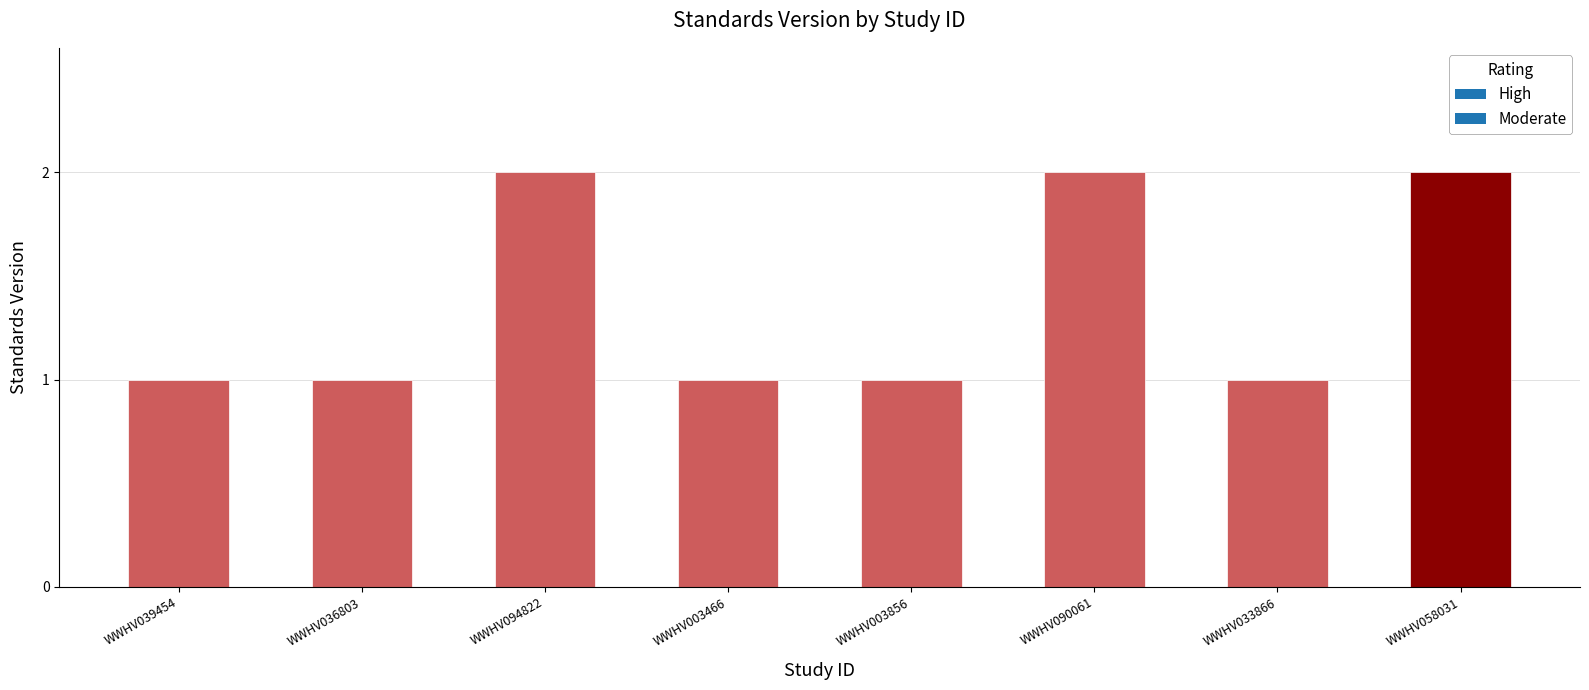

What is the change in value from WWHV036803 to WWHV090061?

+1